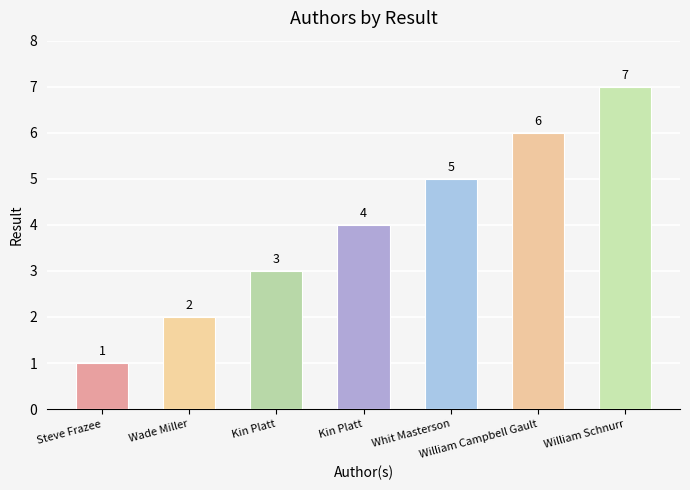

What is the smallest value displayed?

1